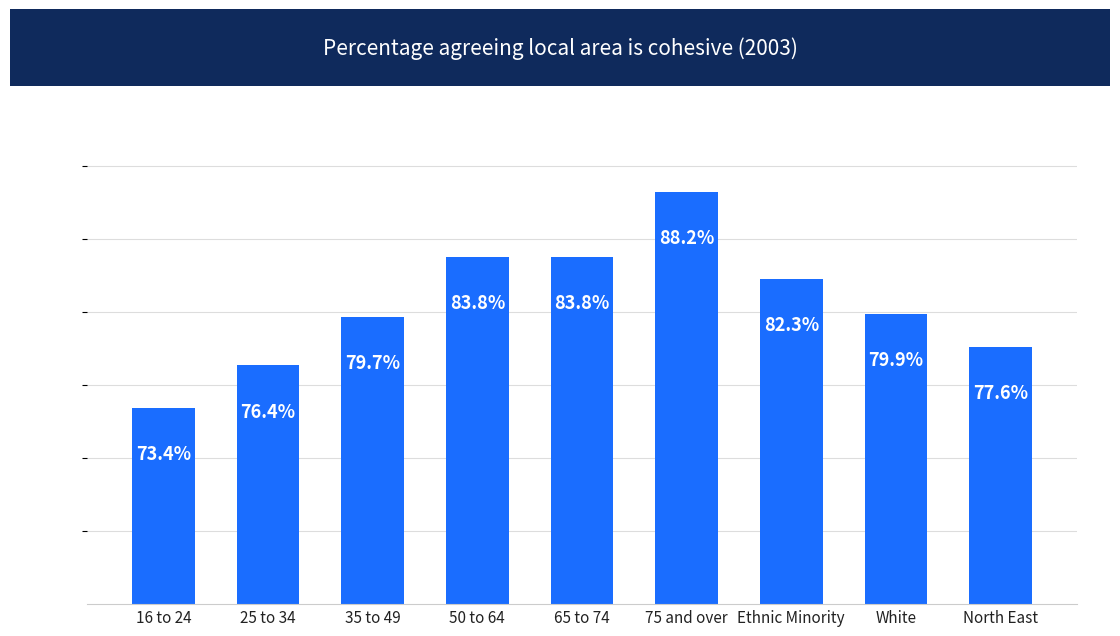

Which category has the lowest value across all series?

16 to 24